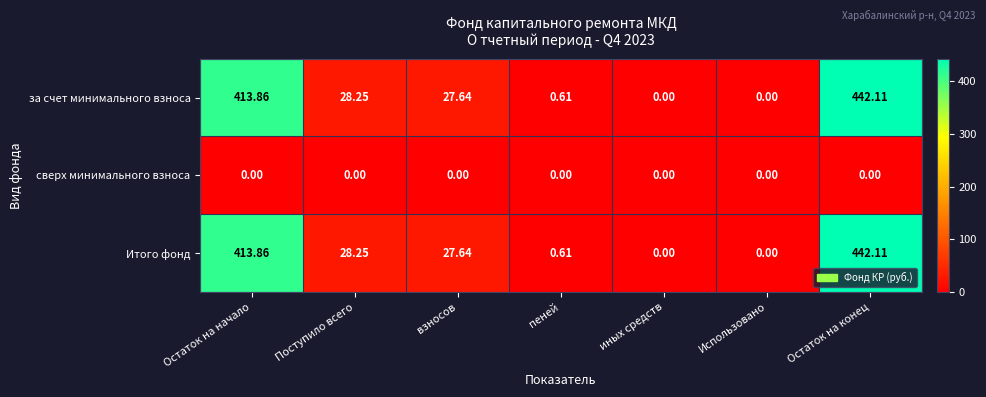

At which category does the chart reach its peak across all series?

Остаток на конец